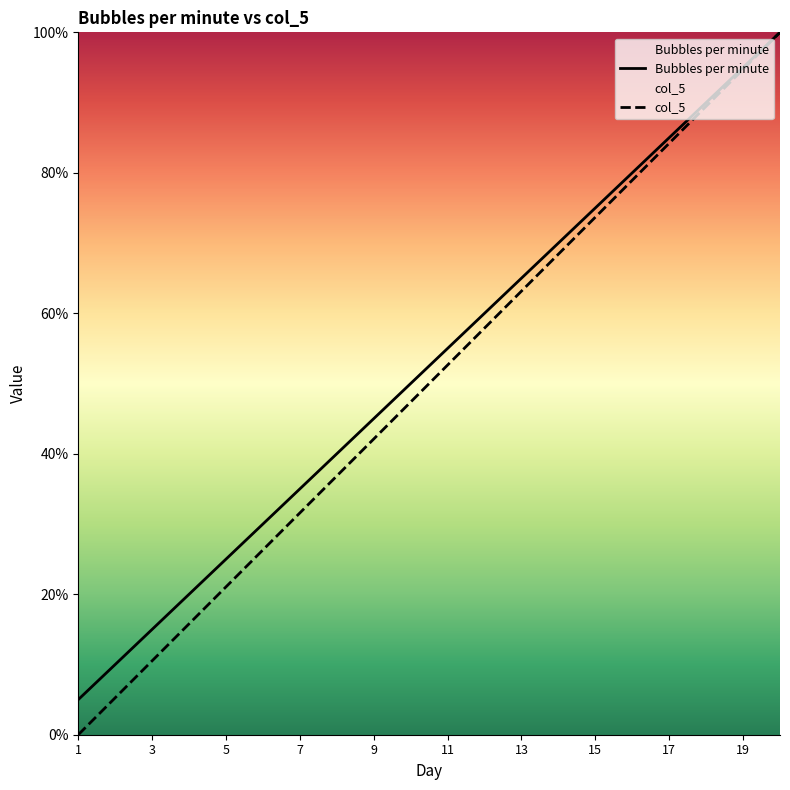

Which category has the highest value in the col_5 series?

20